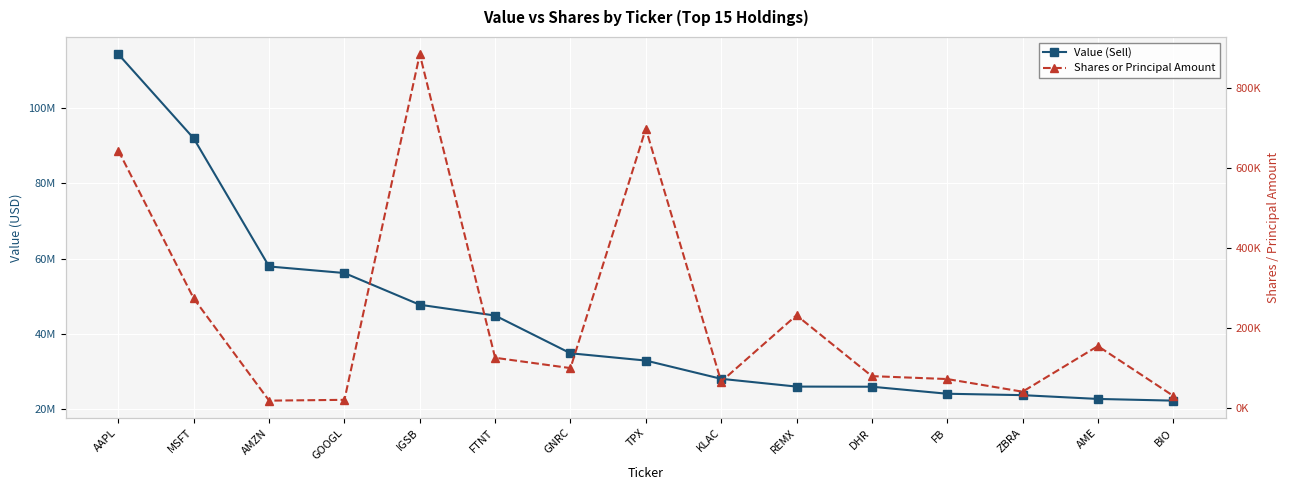

How many lines are shown in the chart?

2